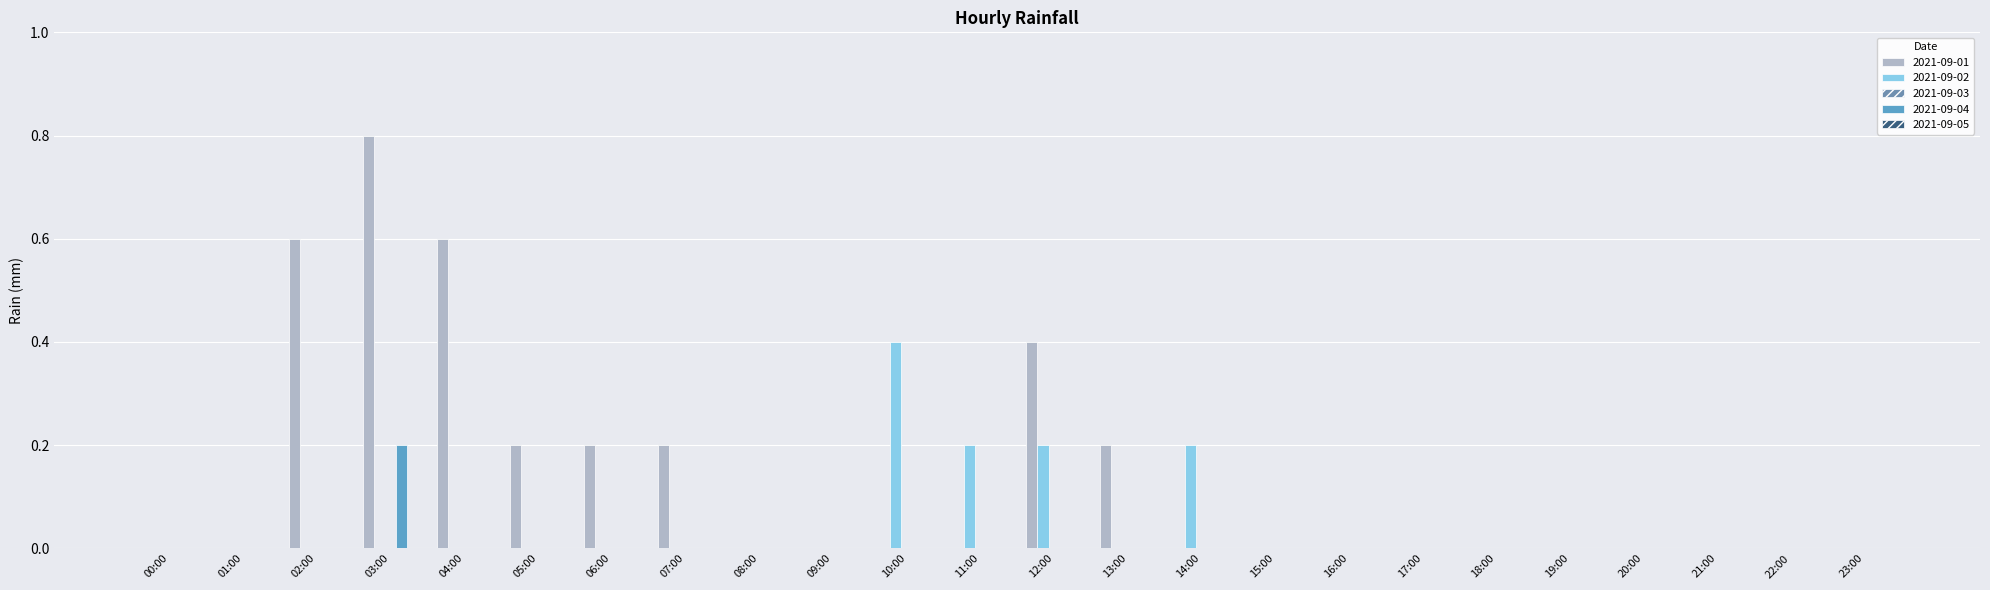

How many categories are shown in the chart?

24